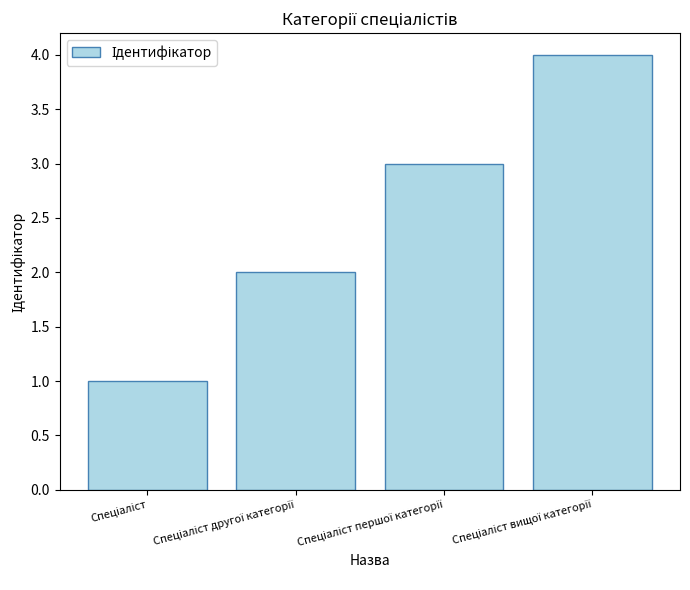

What is the maximum value shown in the chart?

4